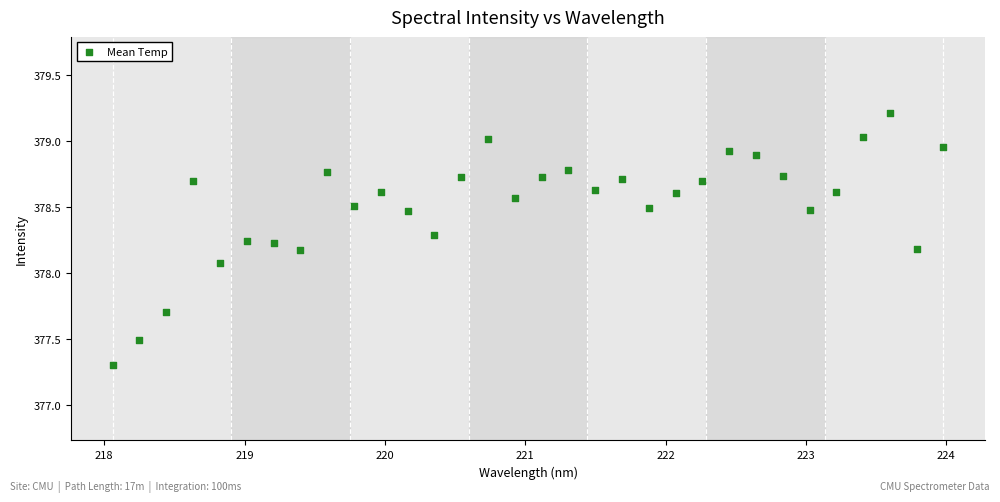

What is the range of Y values (max minus min)?

1.9